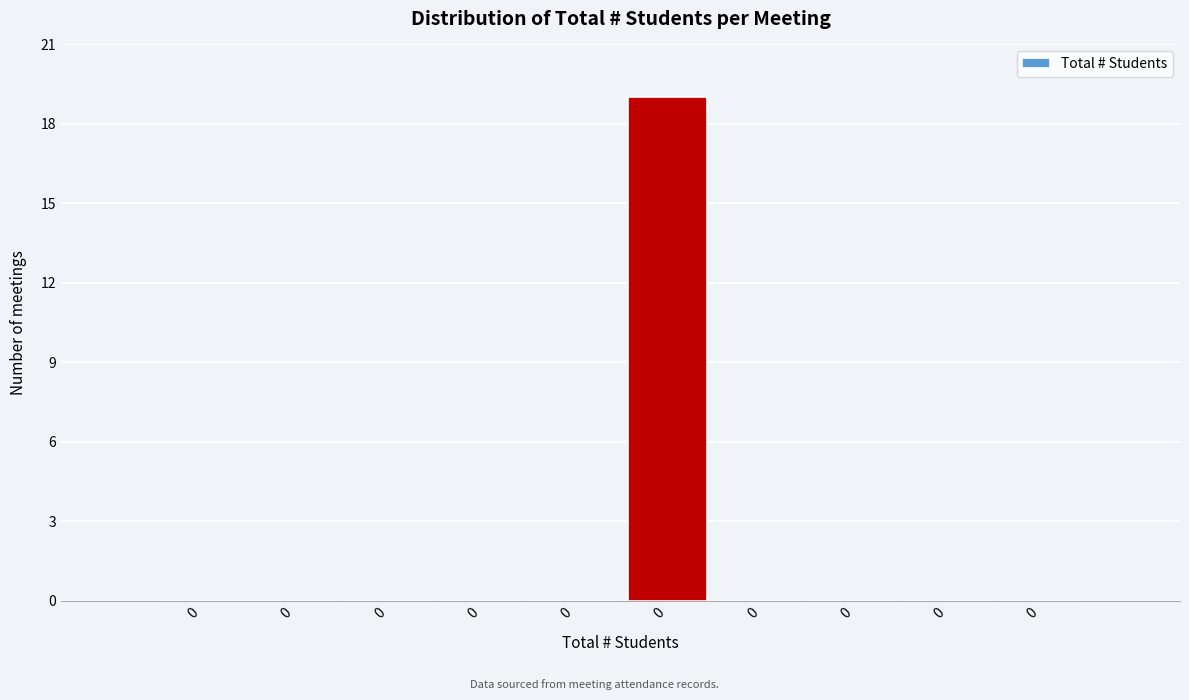

How many categories are shown in the chart?

10